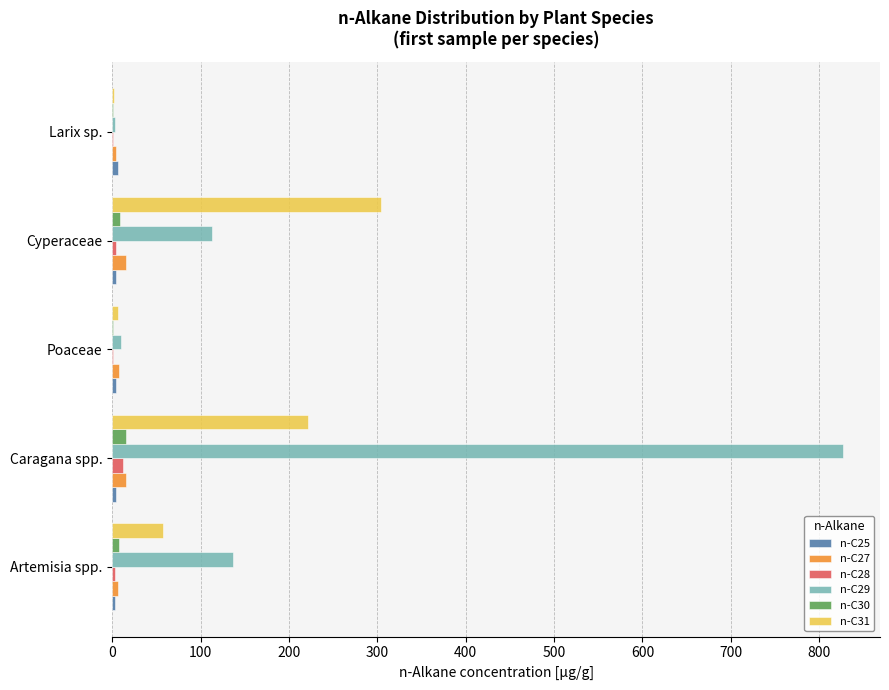

Where is n-C29 nearest to the value 415?

Artemisia spp.